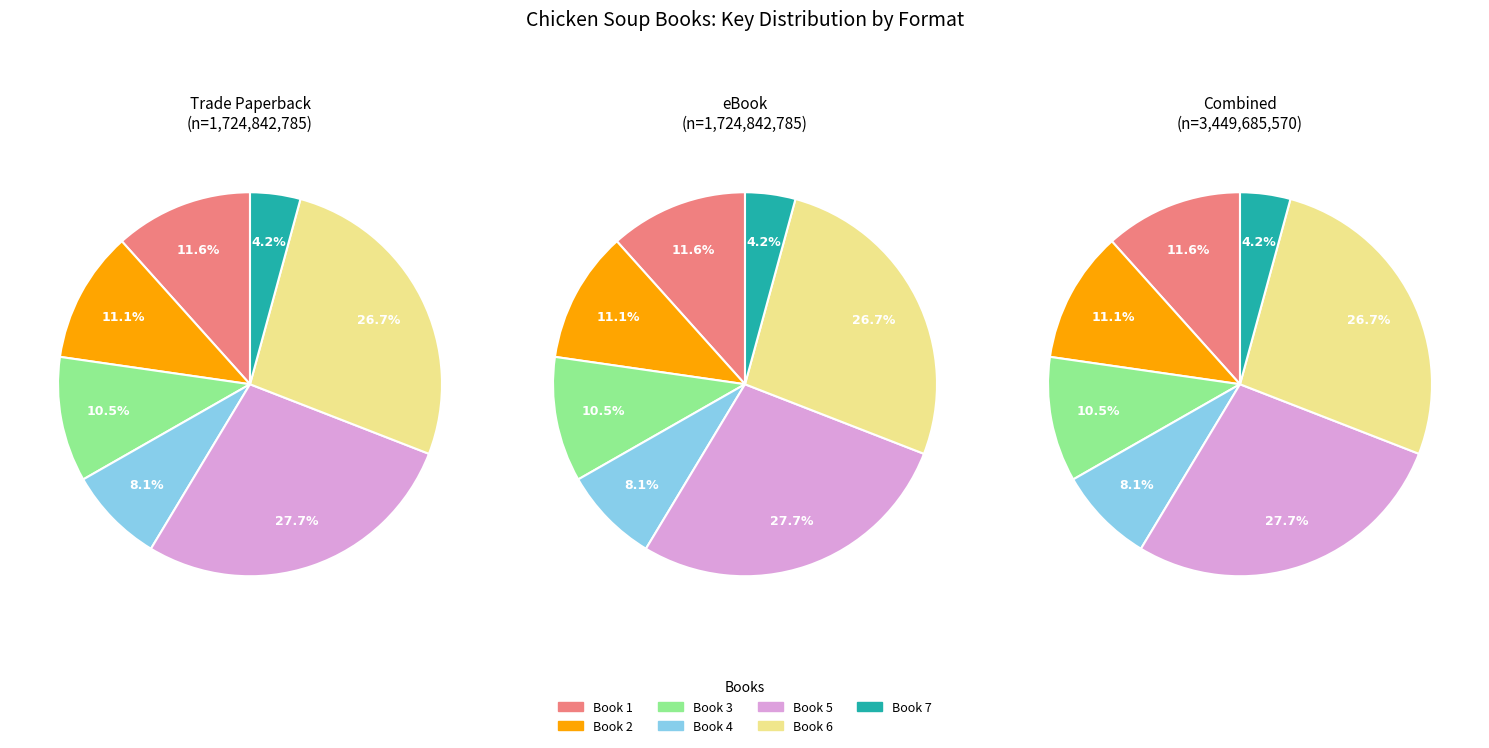

What percentage is the 6 slice, to the nearest percent?

27%